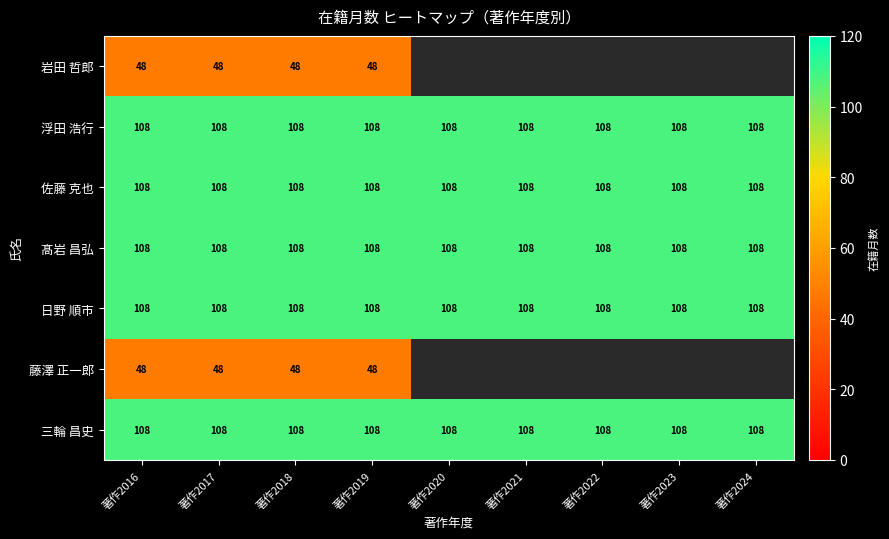

What is the maximum value for 日野 順市?

108